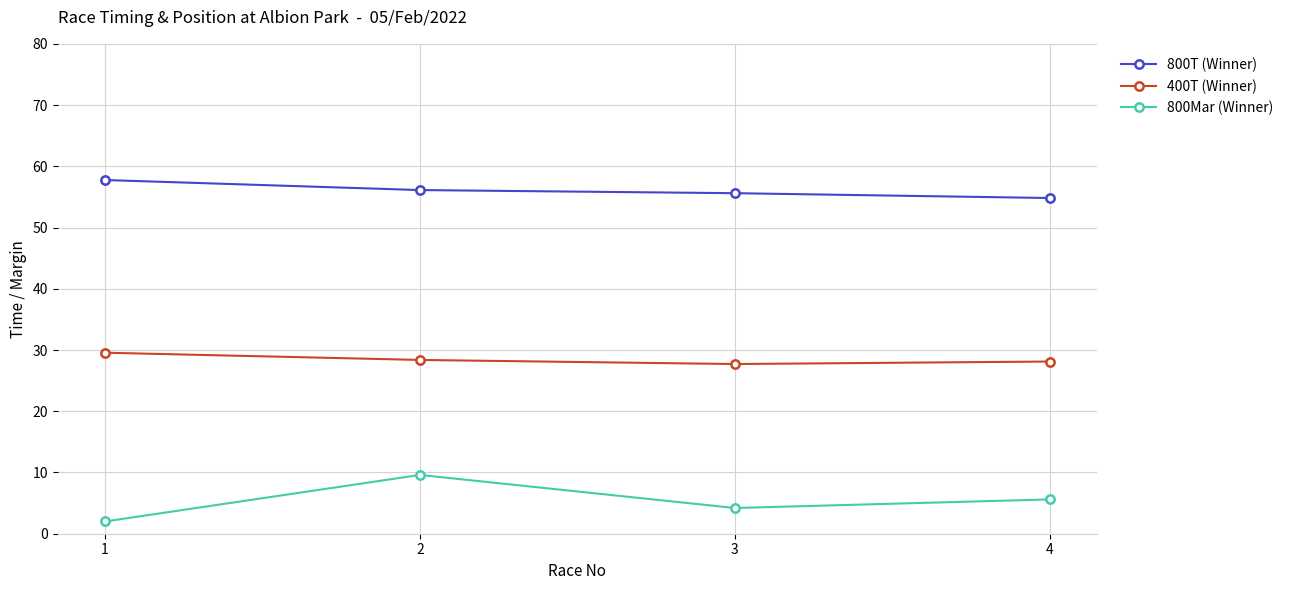

Is the value of 800T (Winner) at 2 greater than the value of 400T (Winner) at 3?

Yes